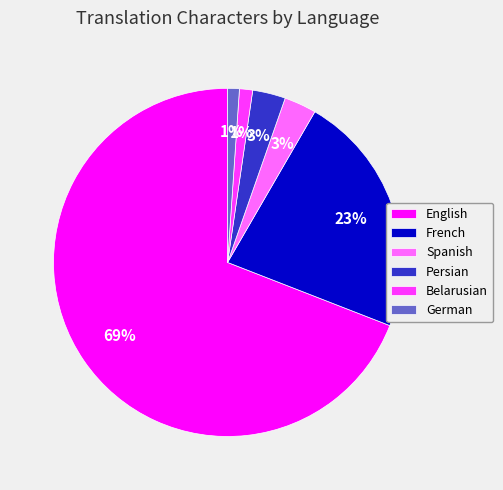

Count the number of slices in the pie.

6